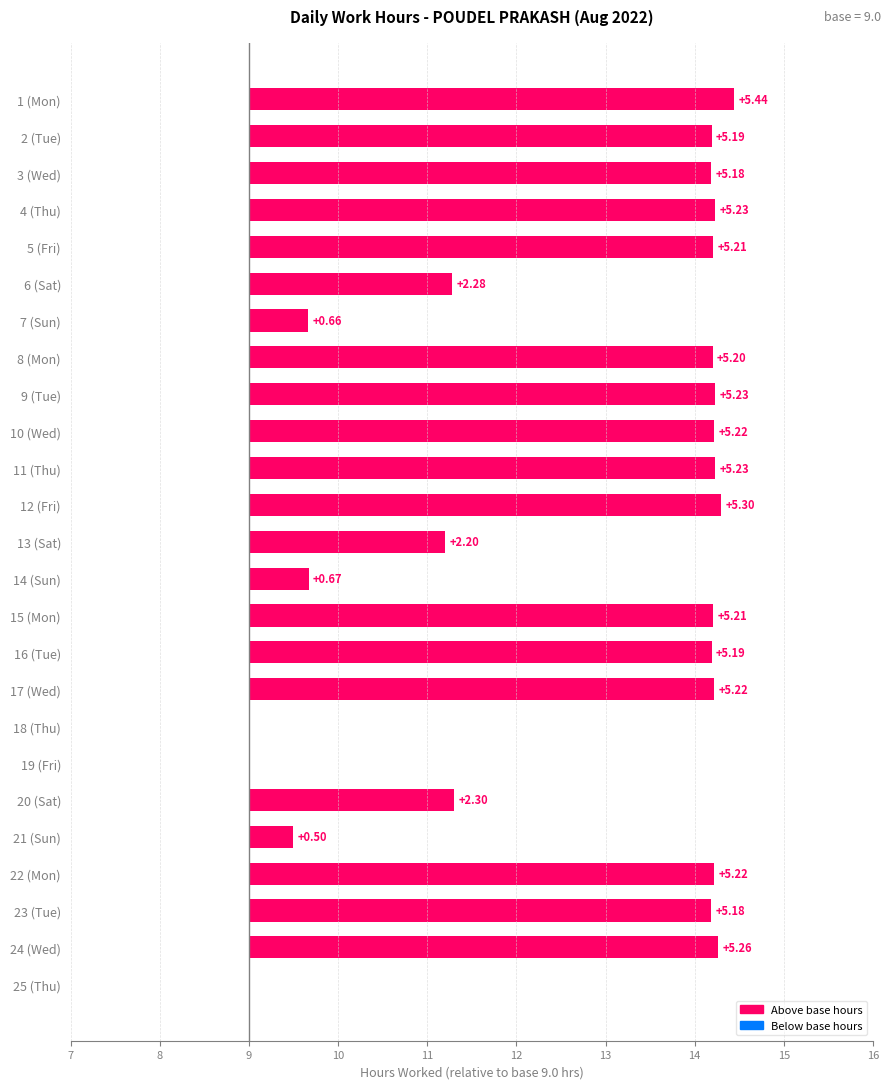

Count the number of categories in the chart.

25